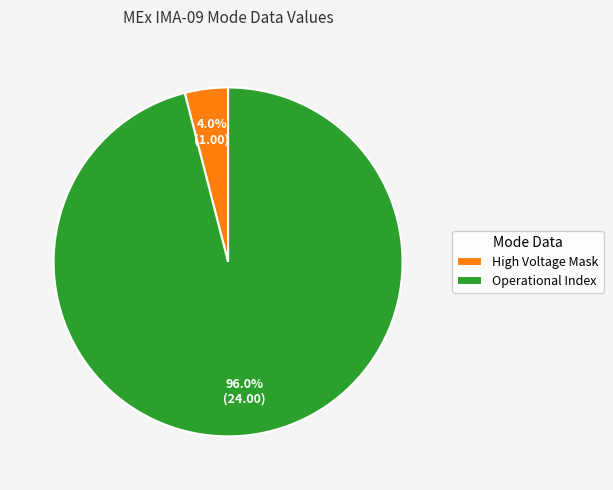

Between Operational Index and High Voltage Mask, which is larger?

Operational Index